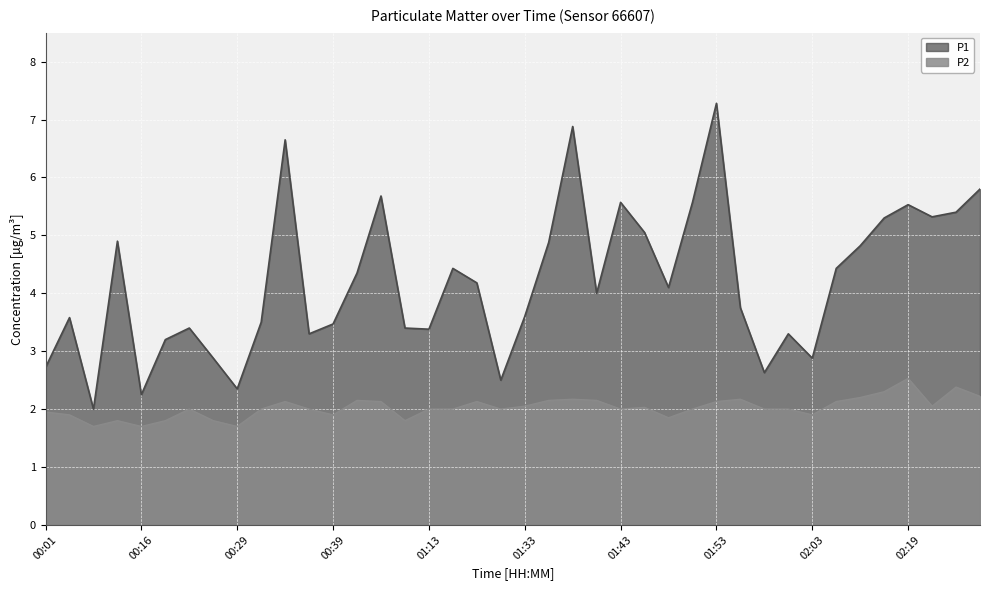

True or false: P1 has a value of 9.9 at 01:51.

False